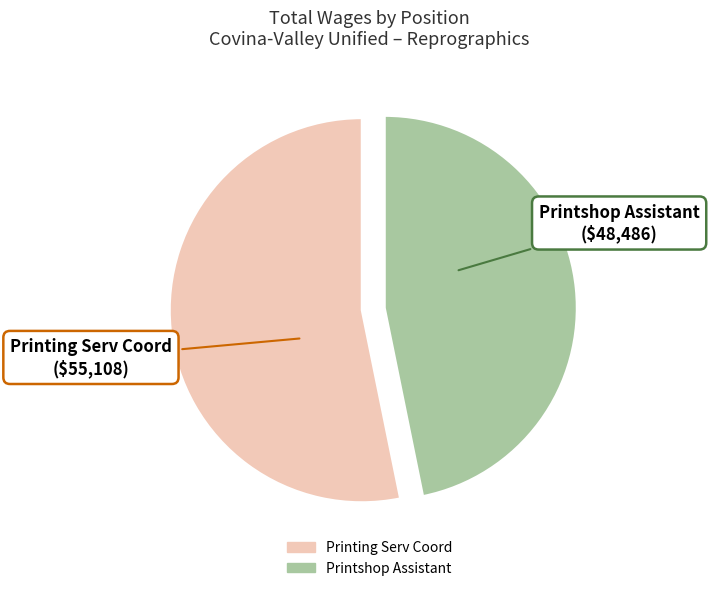

How many slices are in this pie chart?

2